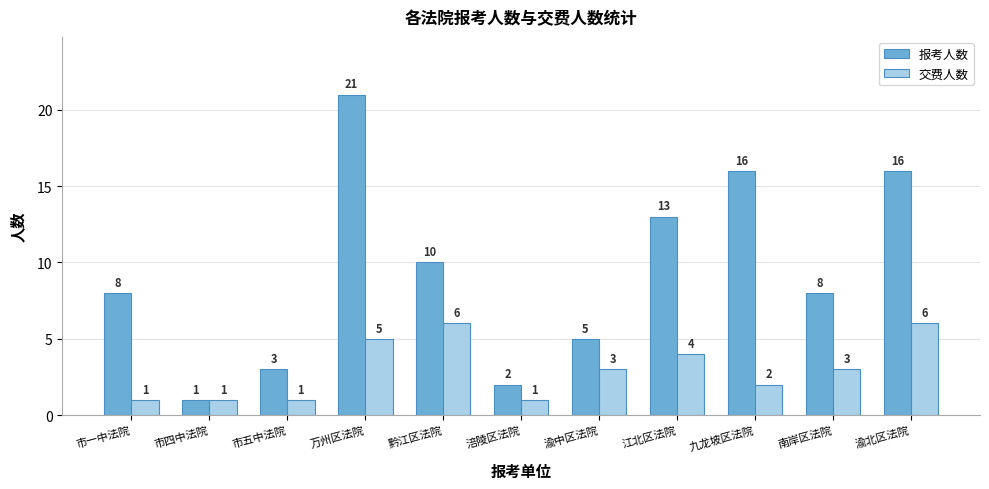

What is the sum of the 交费人数 values at 渝中区法院 and 市四中法院?

4